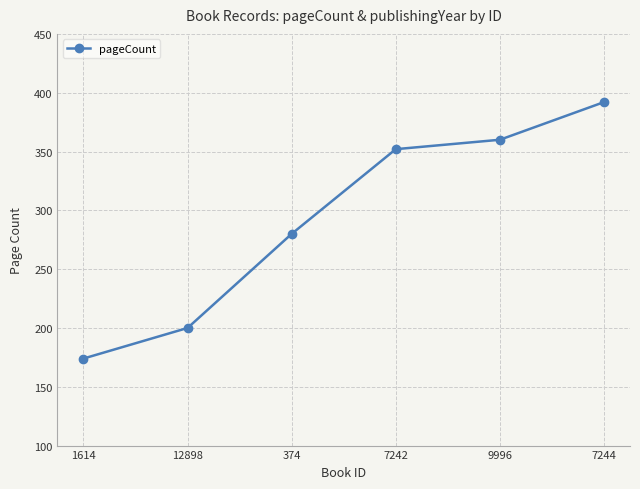

What is the label of the 4th point from the right?

374